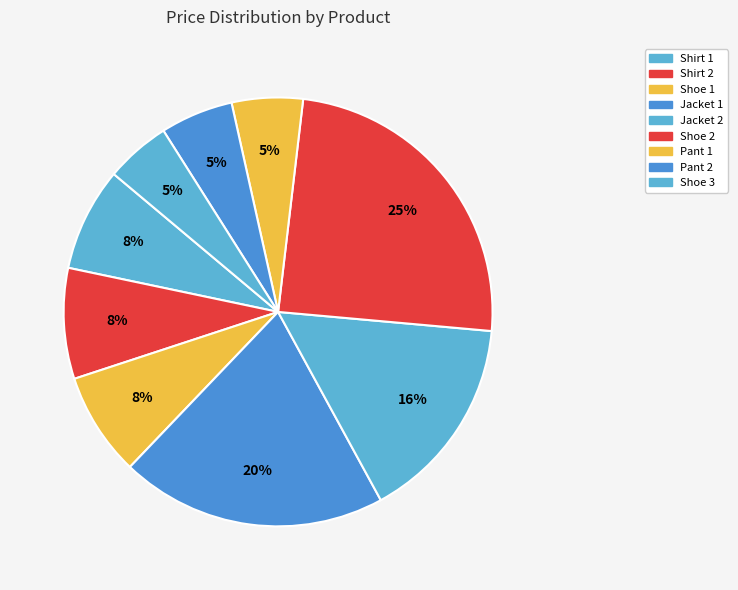

Is the sum of Shoe 1 and Shoe 2 greater than half?

No